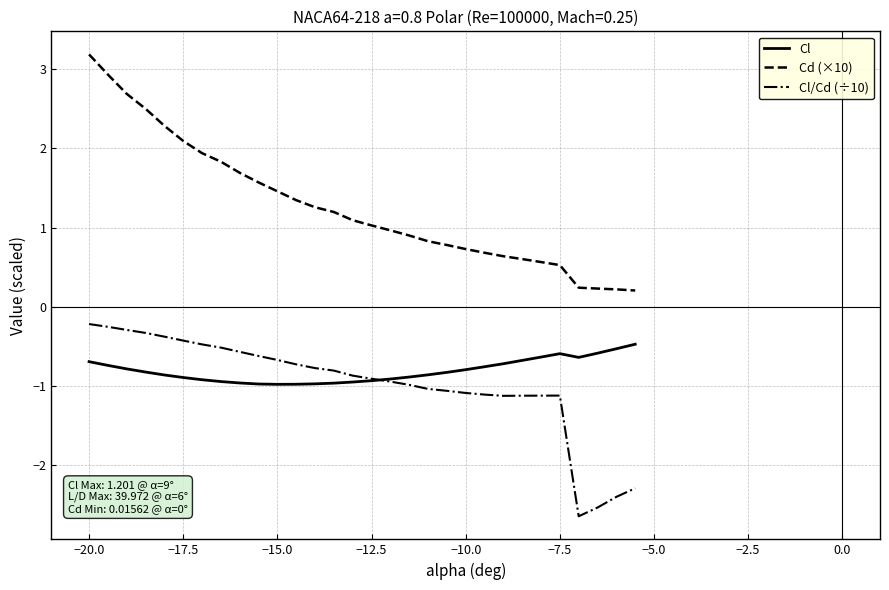

True or false: Cl/Cd (÷10) and Cd (×10) cross at least once.

False